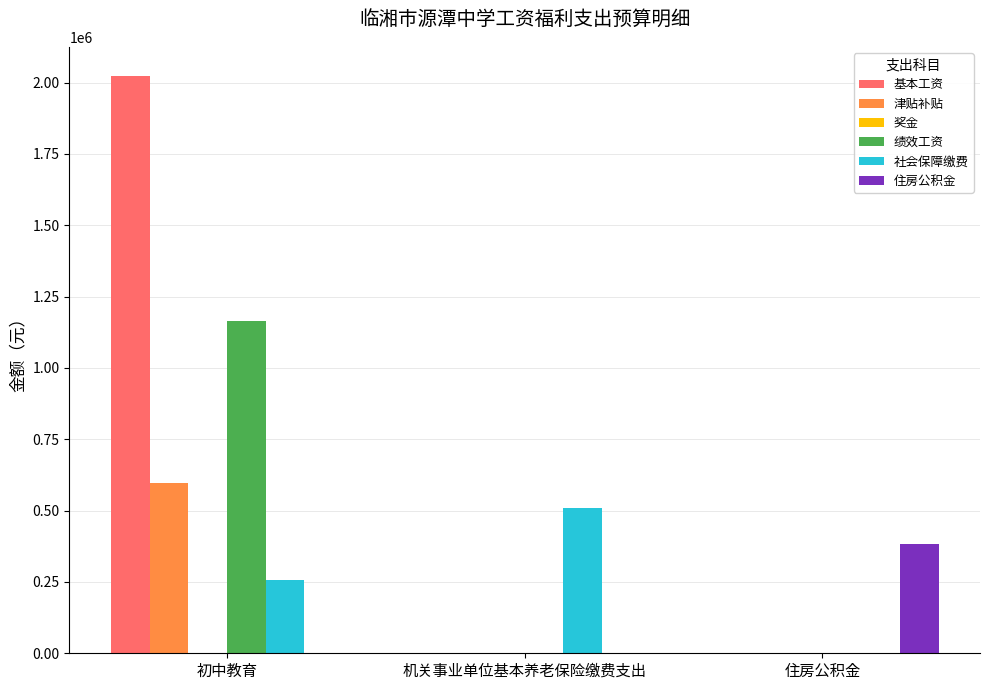

Reading left to right, transcribe all the data shown in this chart.

基本工资: 初中教育=2024196.0	机关事业单位基本养老保险缴费支出=0.0	住房公积金=0.0
津贴补贴: 初中教育=596880.0	机关事业单位基本养老保险缴费支出=0.0	住房公积金=0.0
绩效工资: 初中教育=1165740.0	机关事业单位基本养老保险缴费支出=0.0	住房公积金=0.0
社会保障缴费: 初中教育=256312.1	机关事业单位基本养老保险缴费支出=510389.8	住房公积金=0.0
住房公积金: 初中教育=0.0	机关事业单位基本养老保险缴费支出=0.0	住房公积金=382792.3